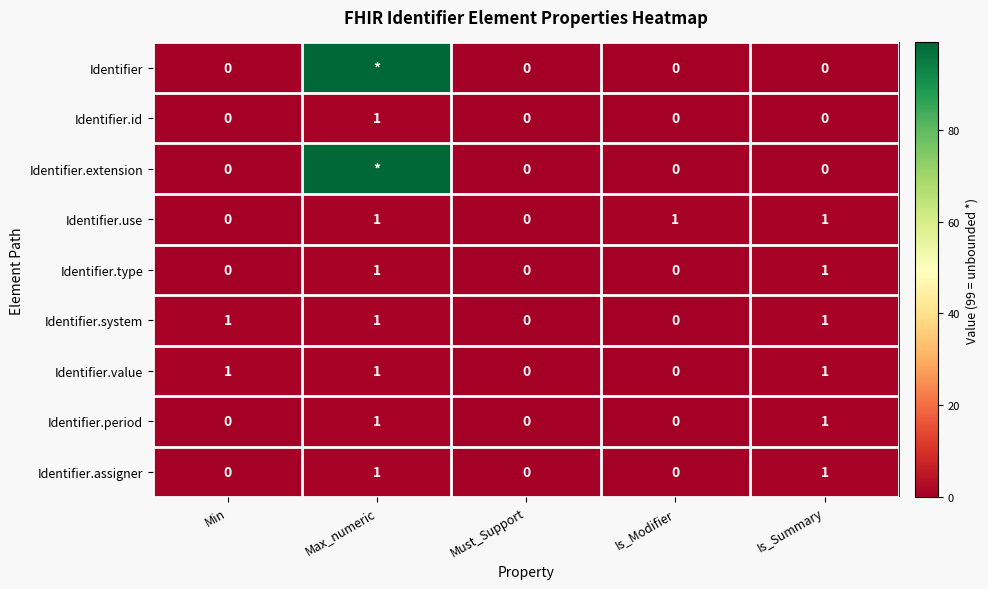

What is the sum of all Identifier.use values?

3